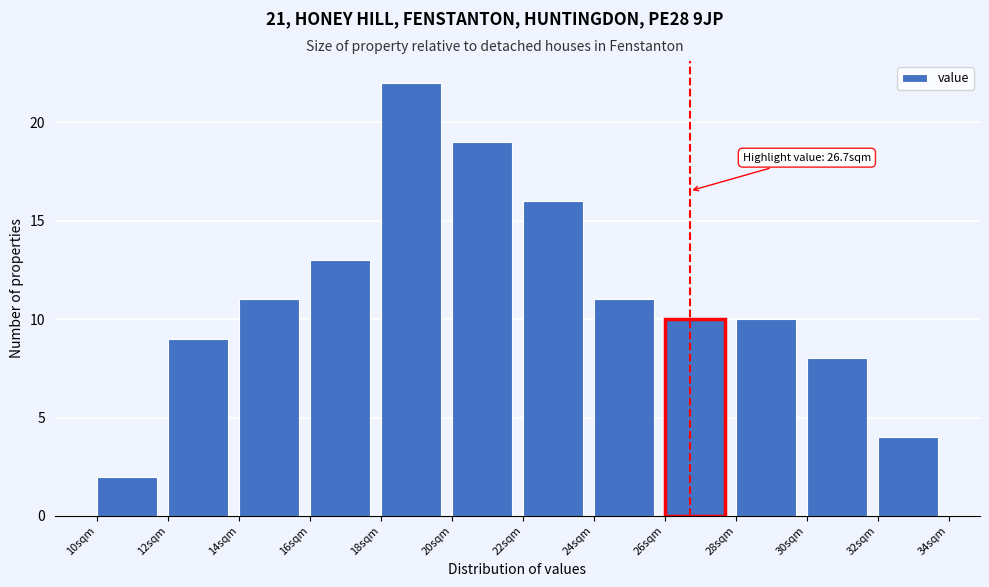

Which range on the x-axis has the tallest bar?

18 to 20